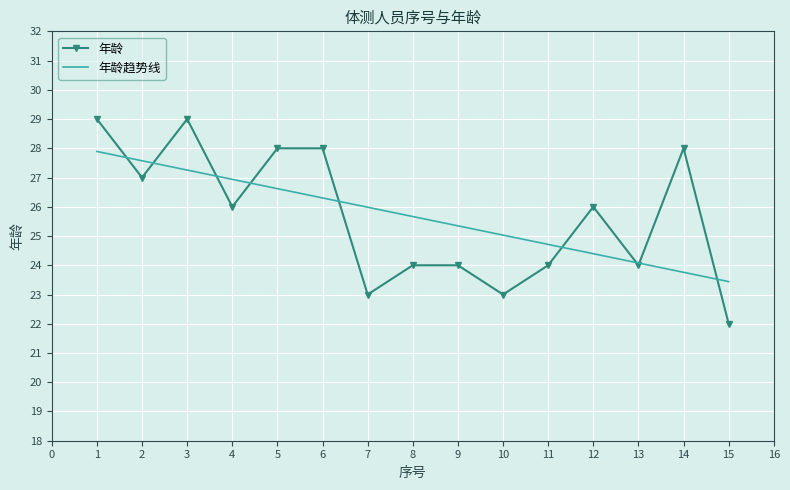

At which category does 年龄 reach its first local peak?

3